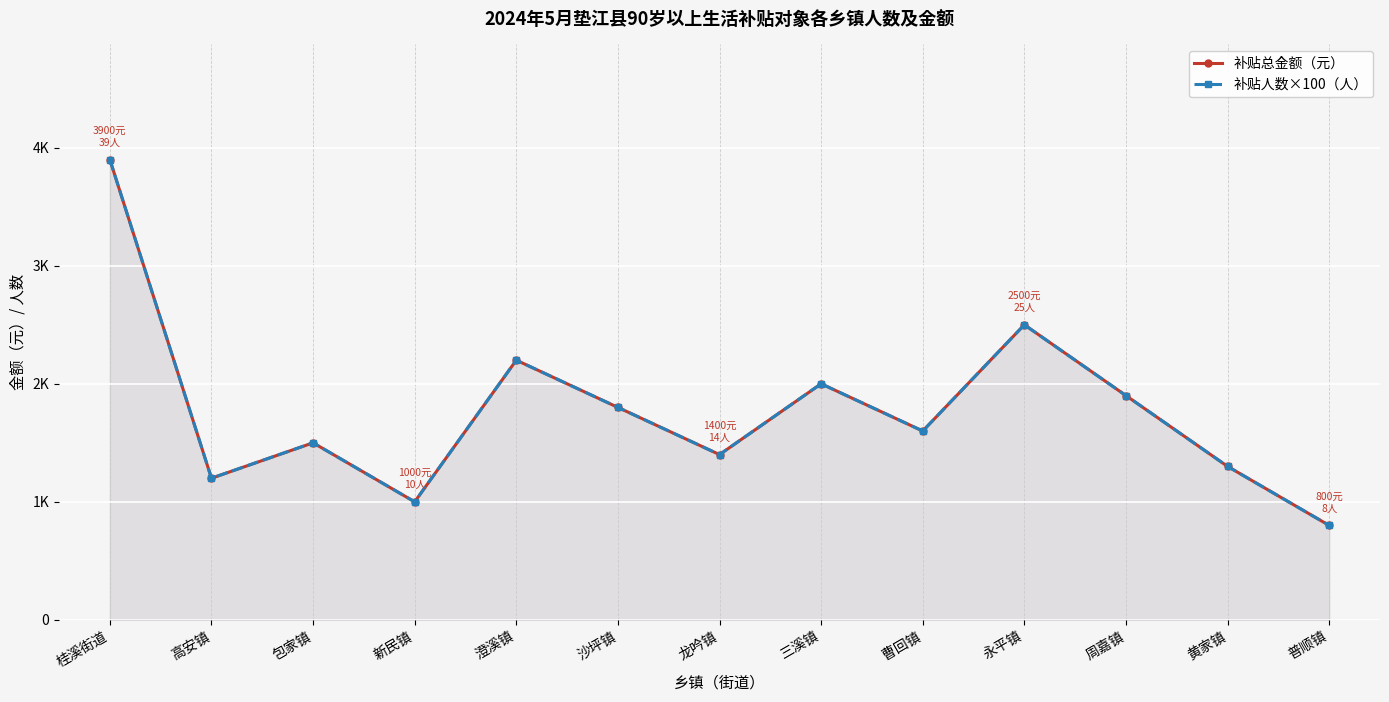

At which label does 补贴总金额（元） reach its minimum?

普顺镇